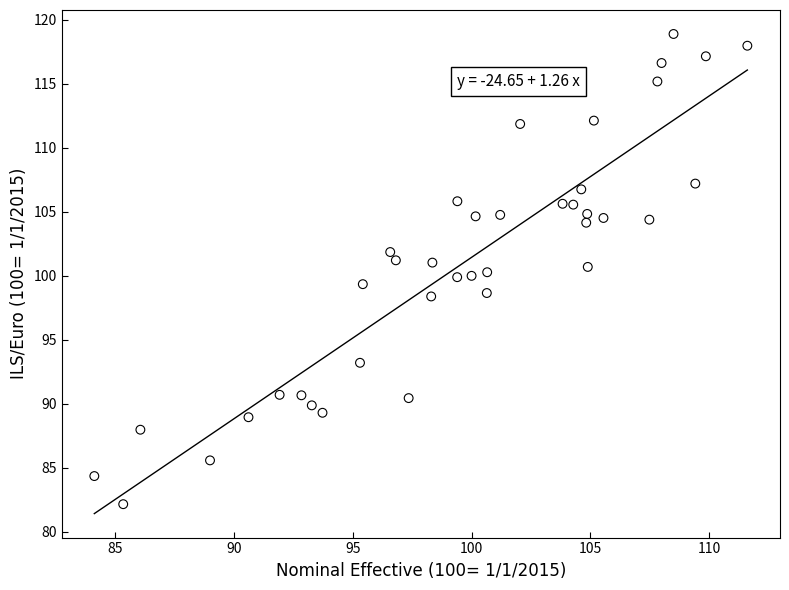

What is the range of X values (max minus min)?

27.5